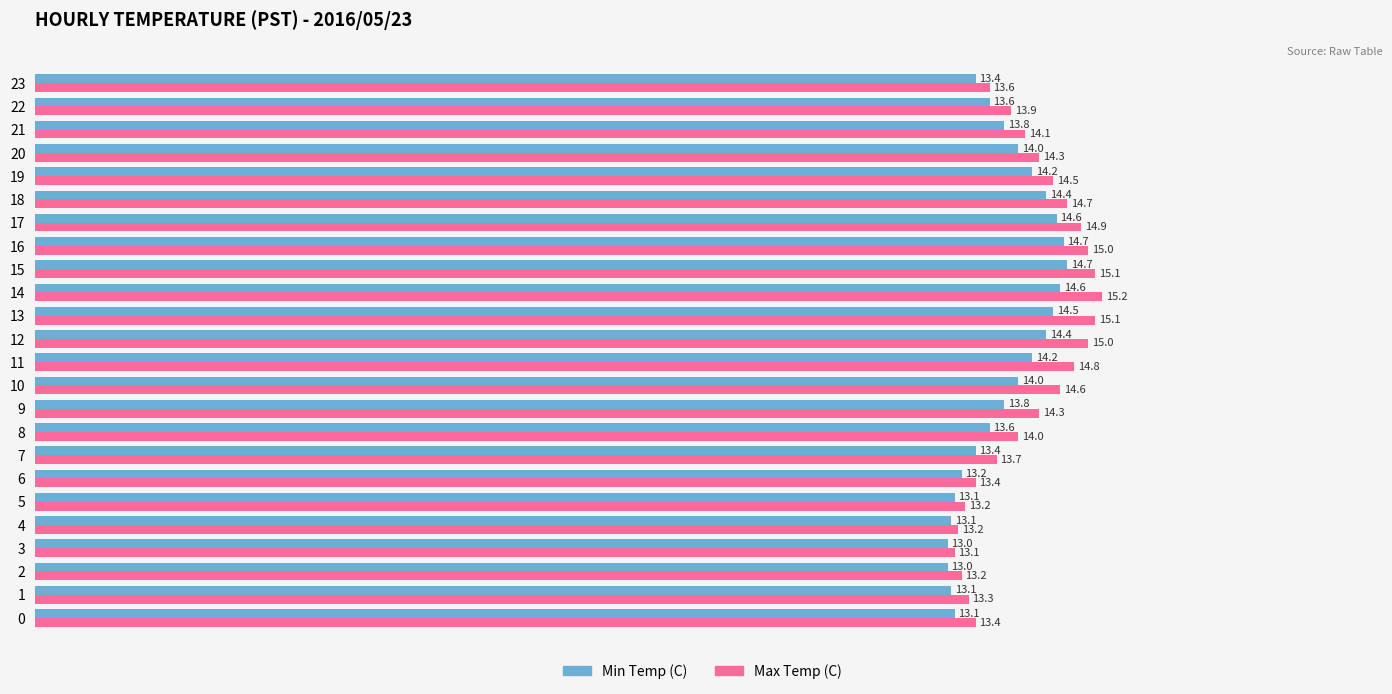

The Min Temp (C) series shows 13.2 at 6. True or false?

True